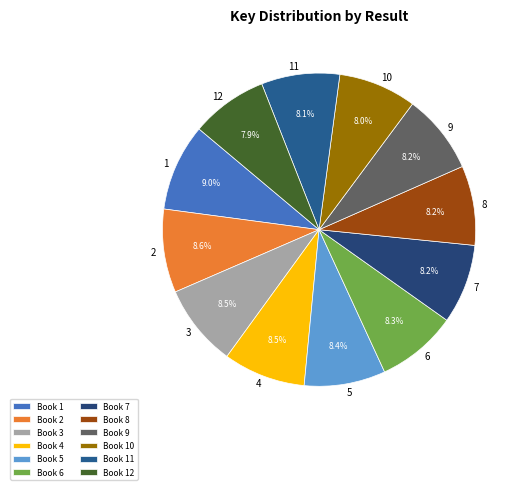

To the nearest percent, what is the average slice percentage?

8%